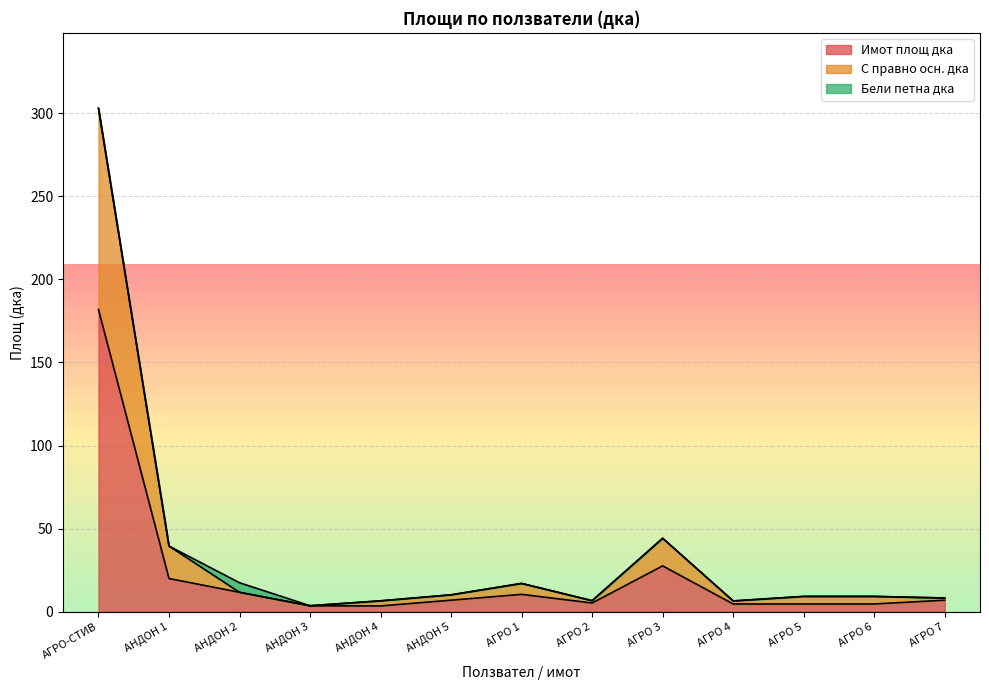

What is the label of the 8th point from the left?

АГРО 2